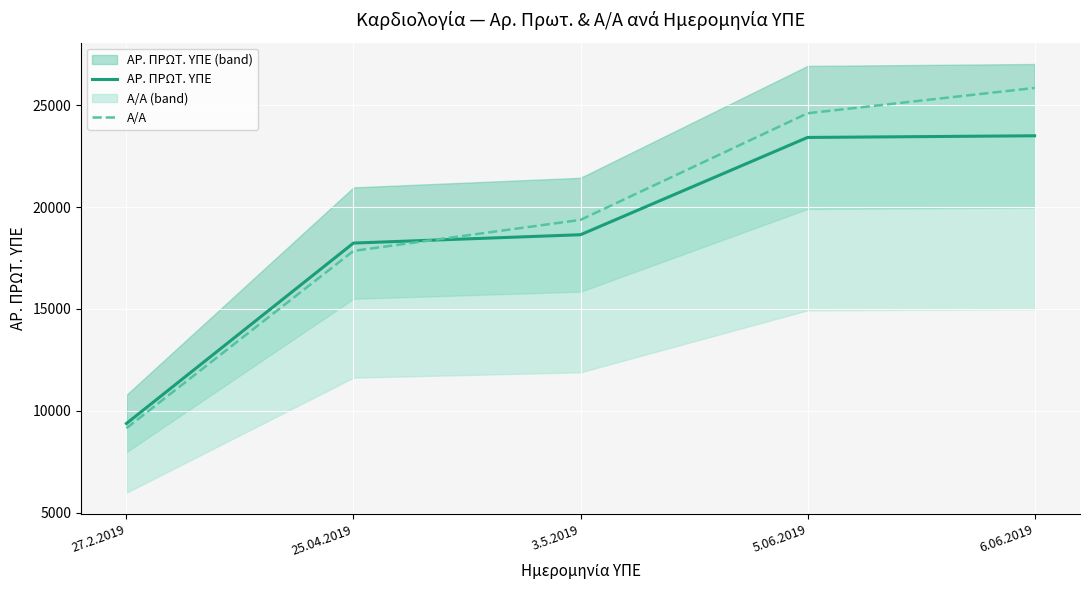

At how many categories does at least one series exceed 18379?

3